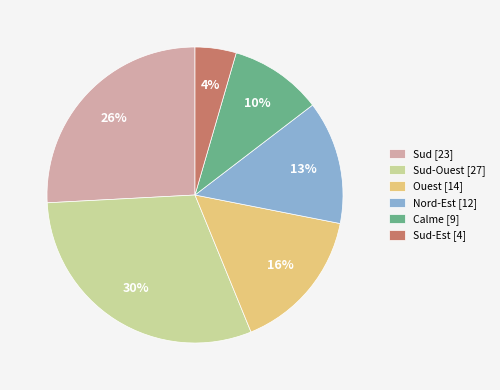

To the nearest percent, what is the difference between the largest and smallest slice percentages?

26%